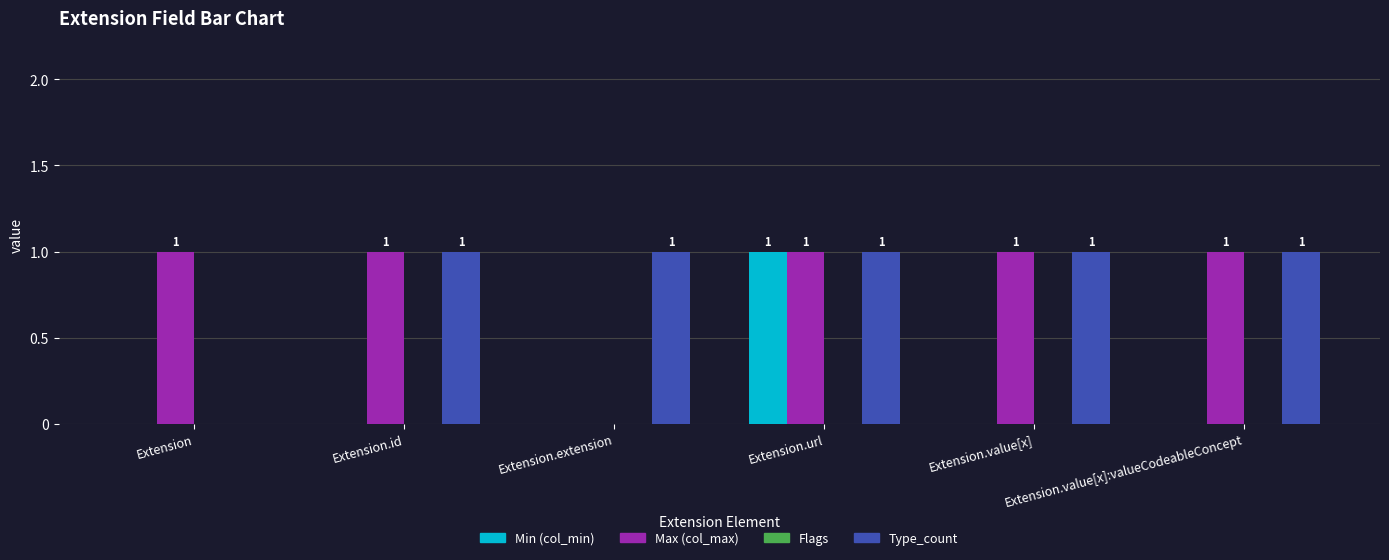

Is it true that Type_count equals 1 at Extension.value[x]:valueCodeableConcept?

True